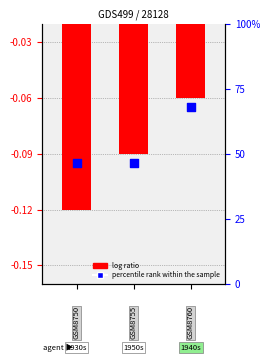

Which series reaches the maximum Y coordinate?

log ratio